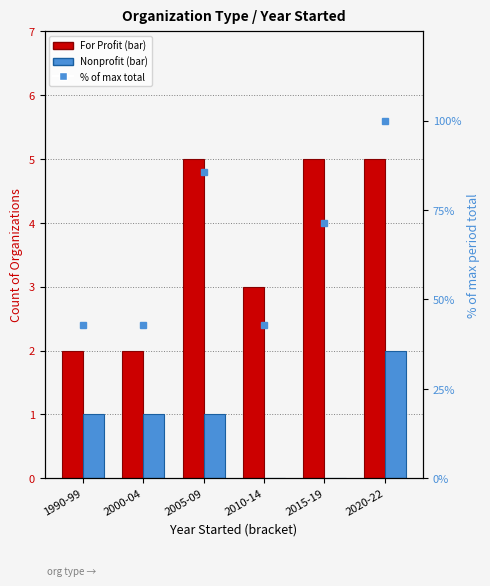

Reading left to right, transcribe all the data shown in this chart.

For Profit: 1990-99=2	2000-04=2	2005-09=5	2010-14=3	2015-19=5	2020-22=5
Nonprofit: 1990-99=1	2000-04=1	2005-09=1	2010-14=0	2015-19=0	2020-22=2